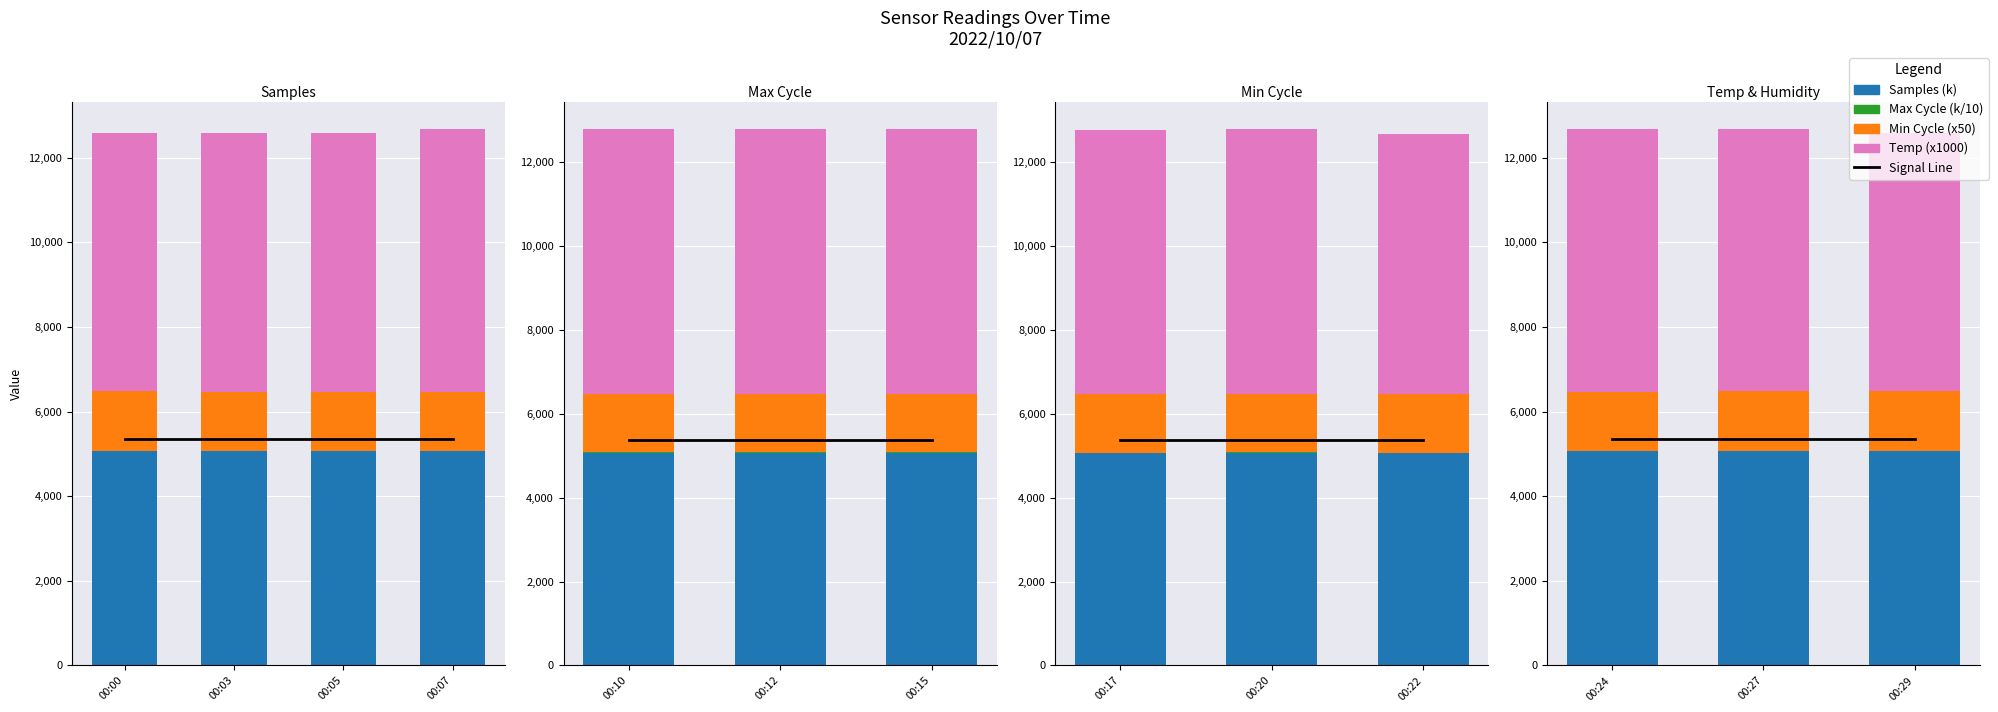

What is the value of the Samples (k) bar at the 1st from the left?

5073.4